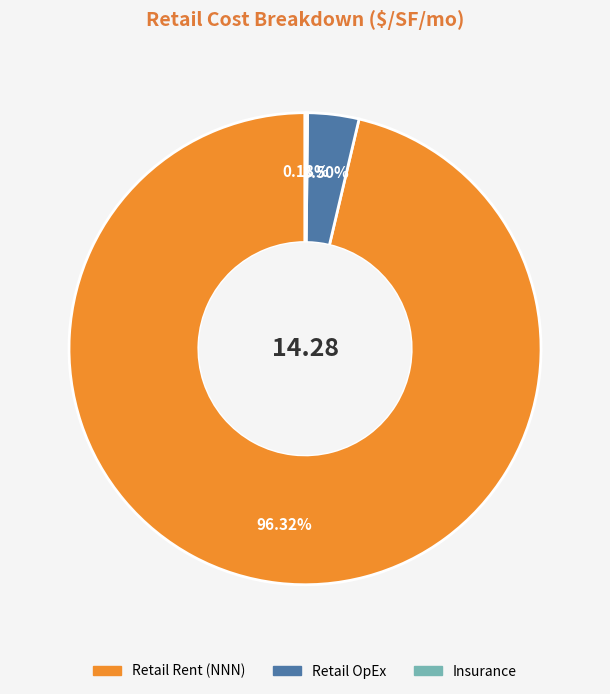

To the nearest percent, what is the difference between the Retail Rent (NNN) and Retail OpEx slice percentages?

93%